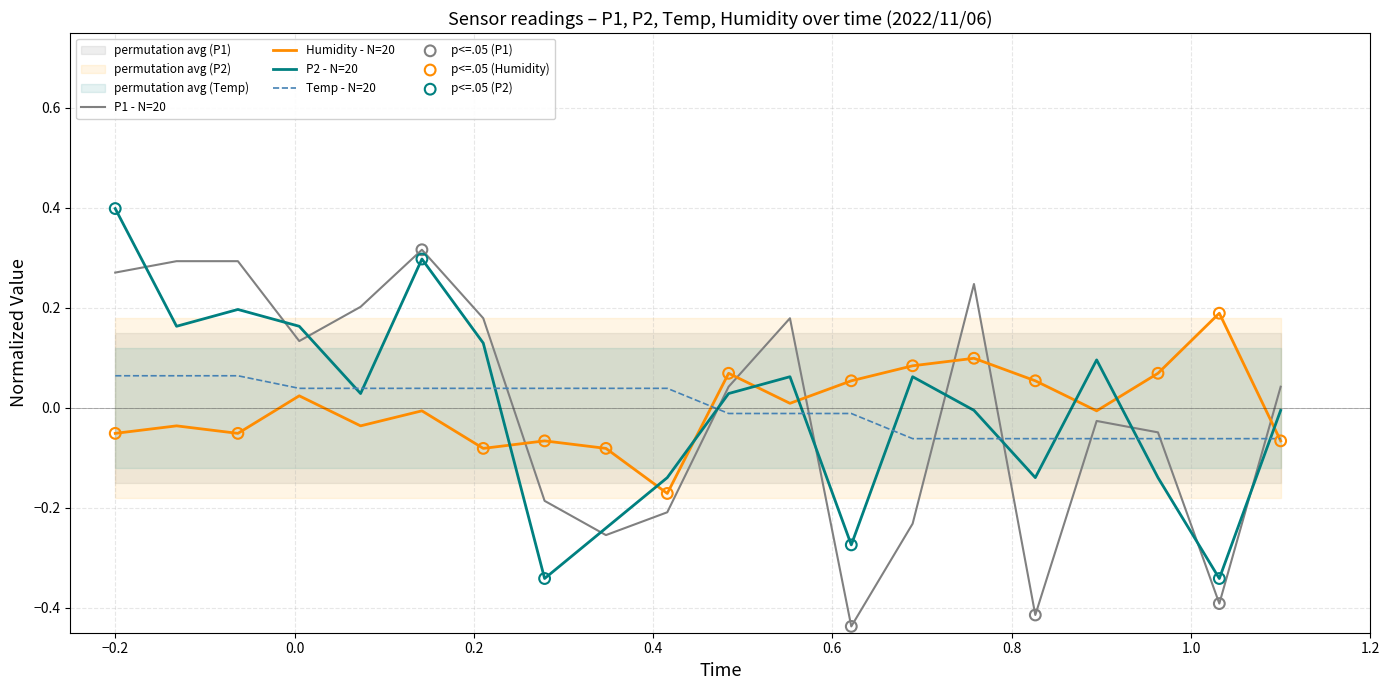

Which series has the largest total across all categories?

P2